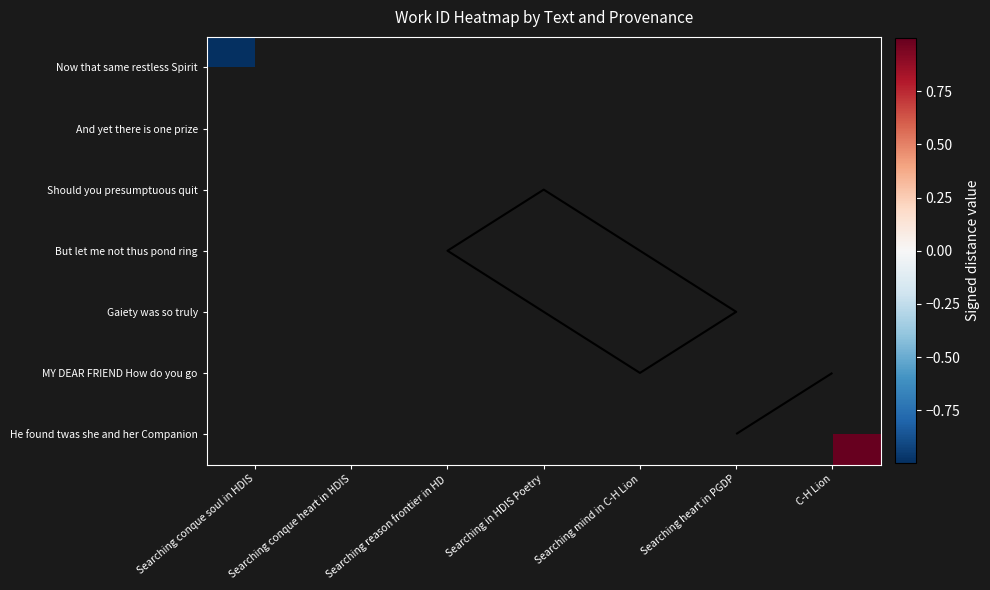

At which category does the chart reach its peak across all series?

C-H Lion